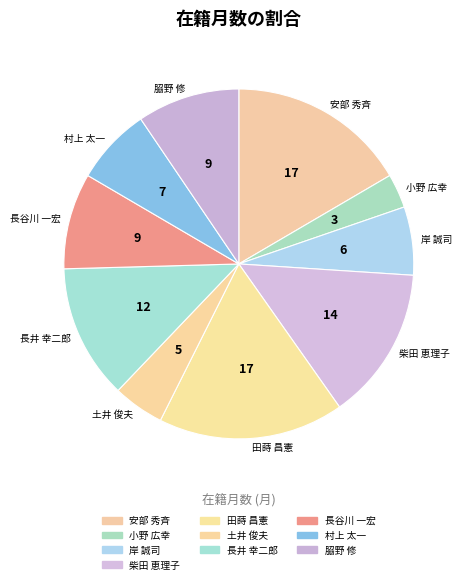

Is 𦚰野 修 the majority of the pie?

No